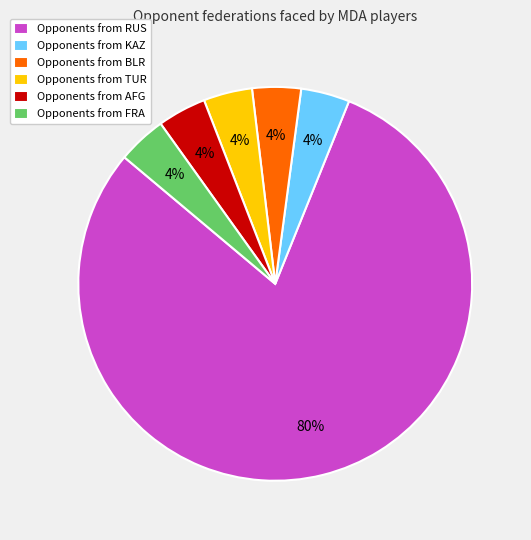

Which slice is the largest?

Opponents from RUS